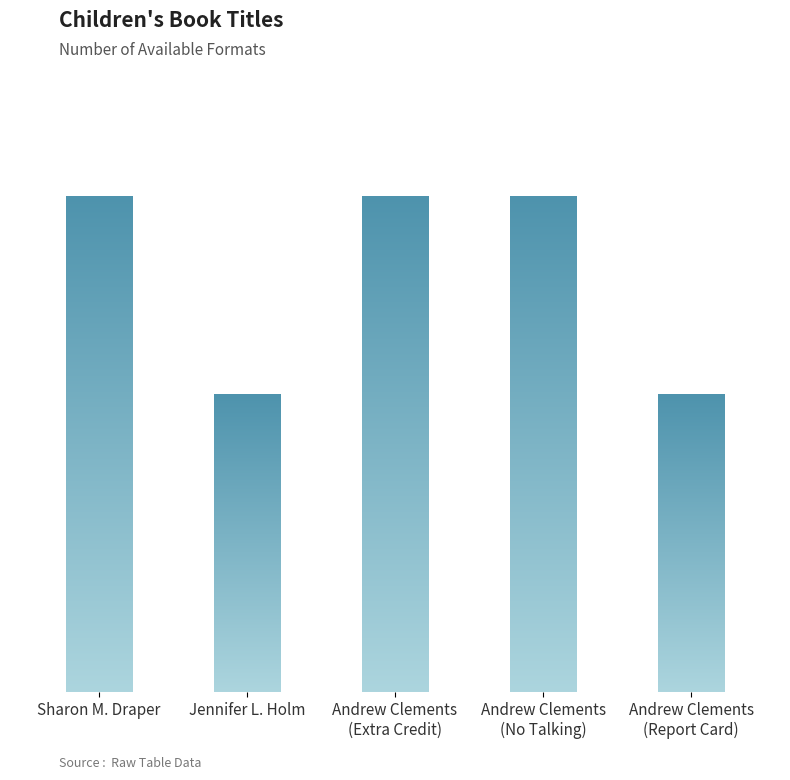

Does the chart contain any negative values?

No